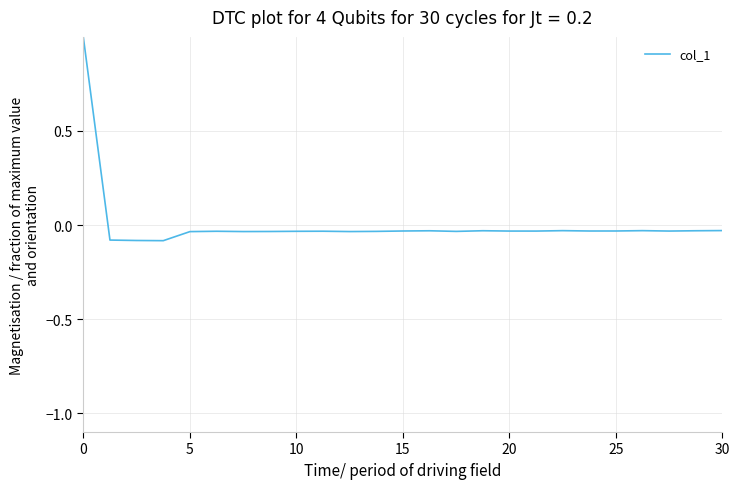

What is the maximum value shown in the chart?

1.0